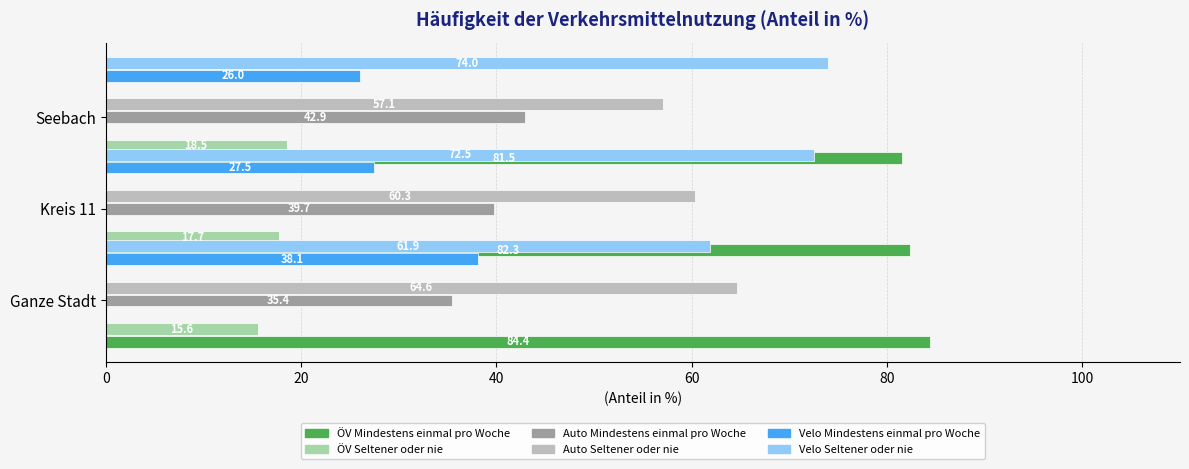

Reading left to right, extract all data points from this chart.

ÖV Mindestens einmal pro Woche: 84.4	82.3	81.5
ÖV Seltener oder nie: 15.6	17.7	18.5
Auto Mindestens einmal pro Woche: 35.4	39.7	42.9
Auto Seltener oder nie: 64.6	60.3	57.1
Velo Mindestens einmal pro Woche: 38.1	27.5	26.0
Velo Seltener oder nie: 61.9	72.5	74.0